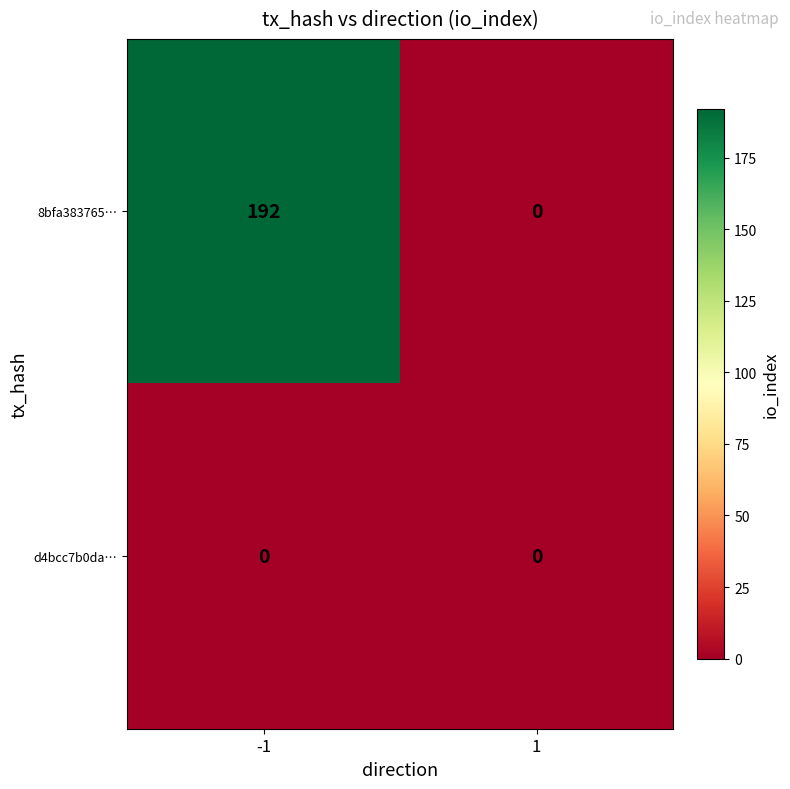

At how many categories does at least one series exceed 76?

1